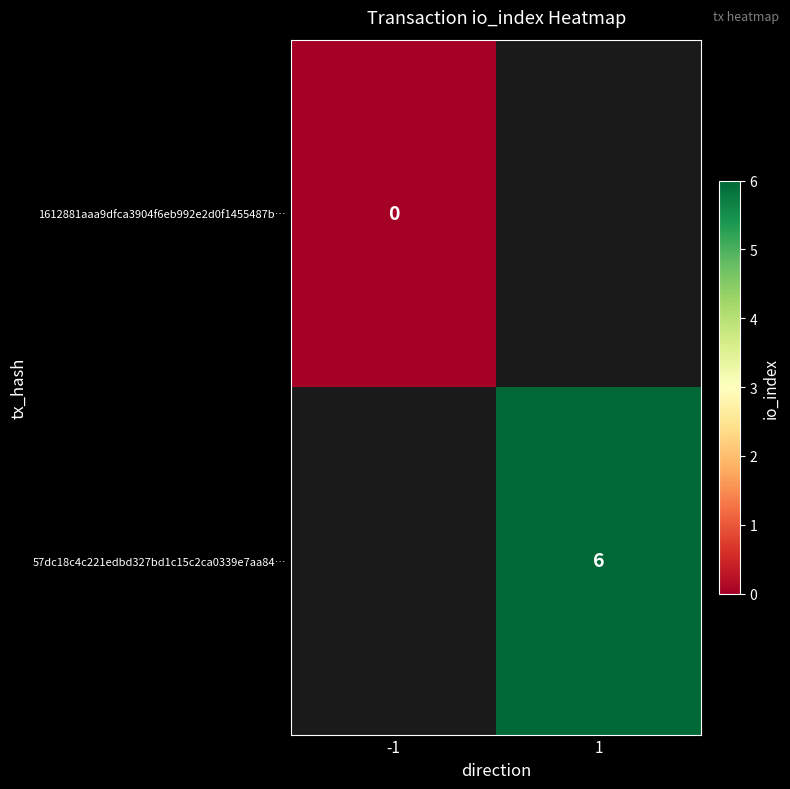

What is the maximum value shown in the chart?

6.0